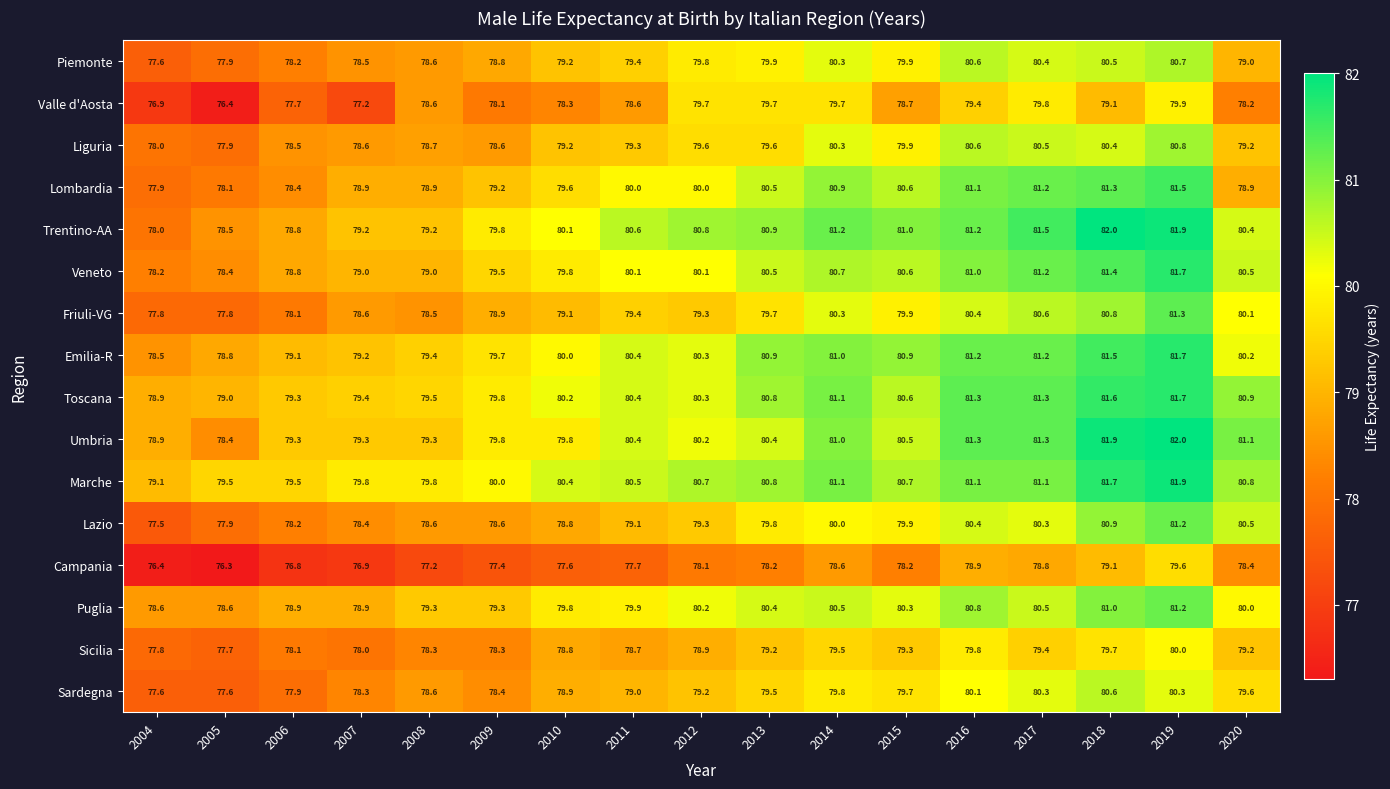

Where is Emilia-R nearest to the value 80?

2010